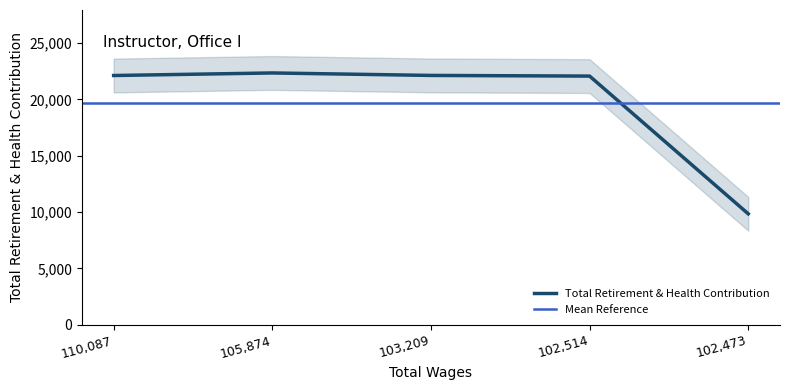

Where is the data nearest to the value 16100?

102514.0